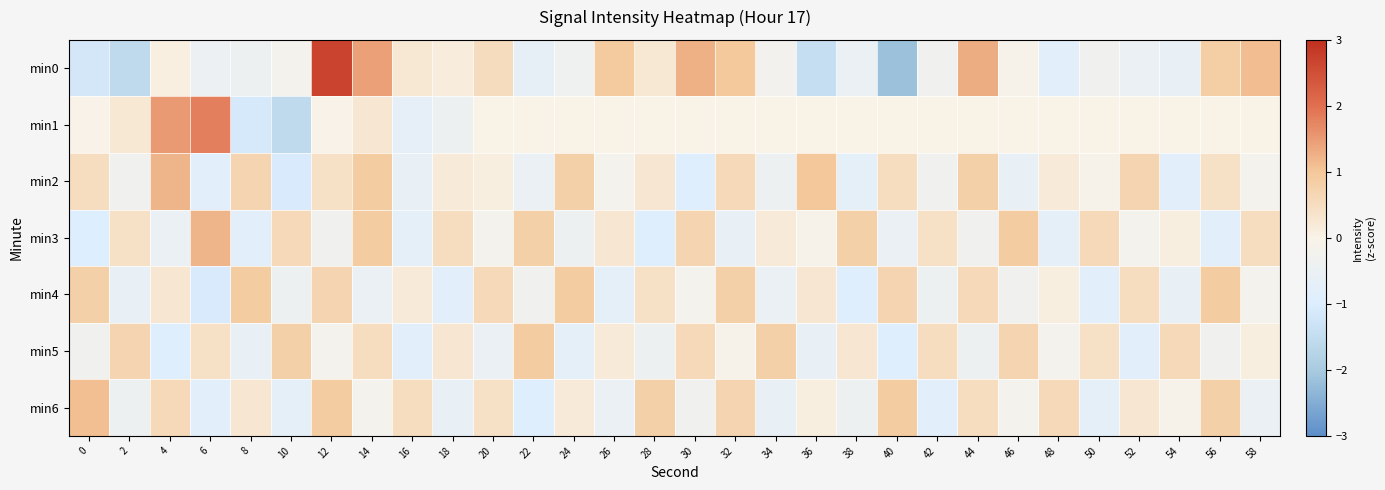

Which series has the widest spread of values?

min0